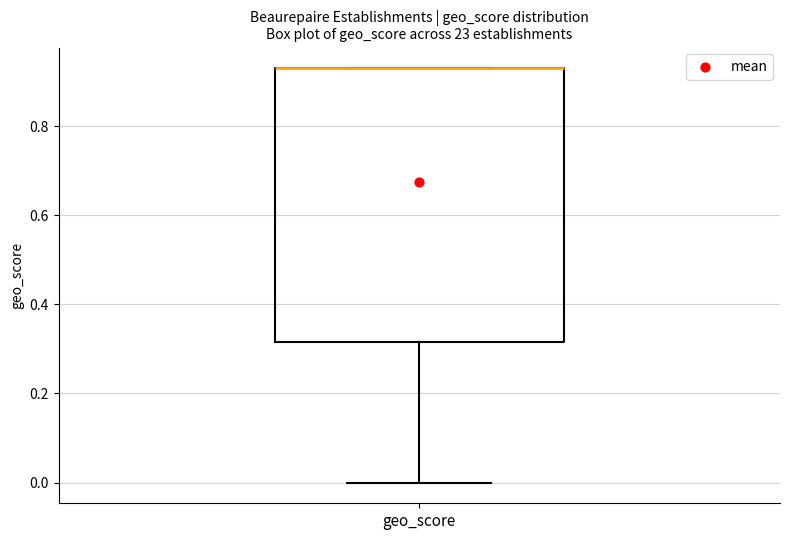

Where is the upper edge of the box for geo_score on the y-axis? The values are not printed on the chart, so give them approximately, as read against the axis.

0.94